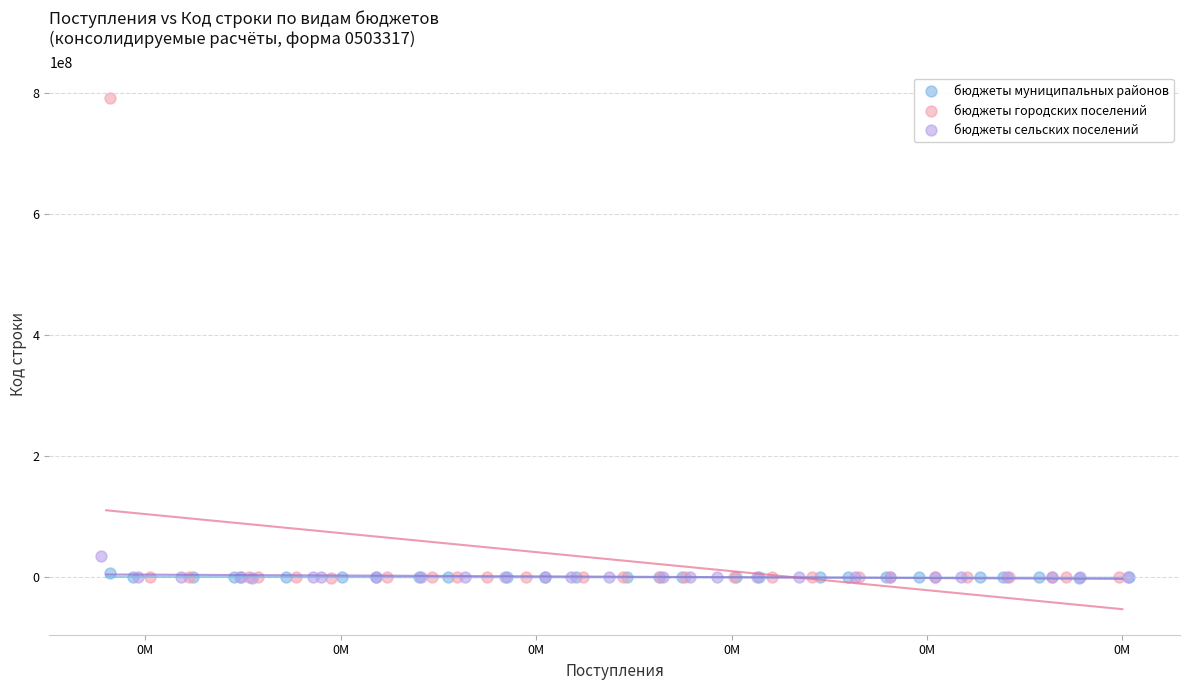

Which series contains the highest Y value?

бюджеты городских поселений